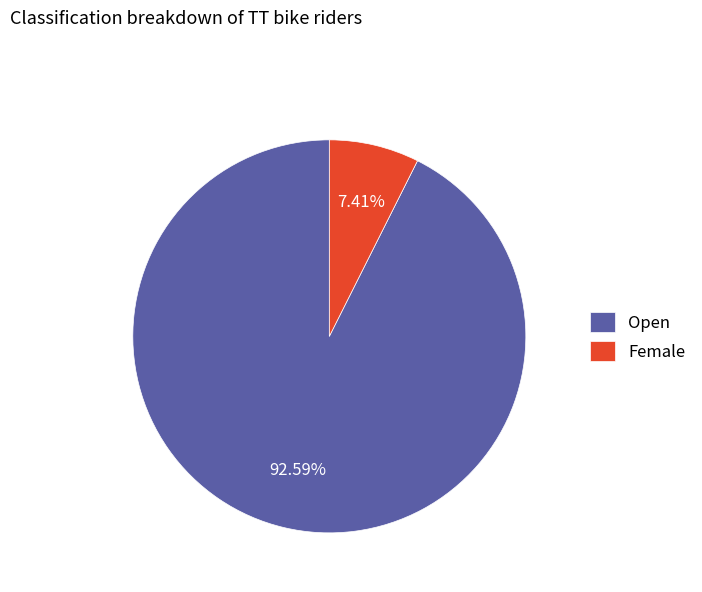

How many slices are in this pie chart?

2